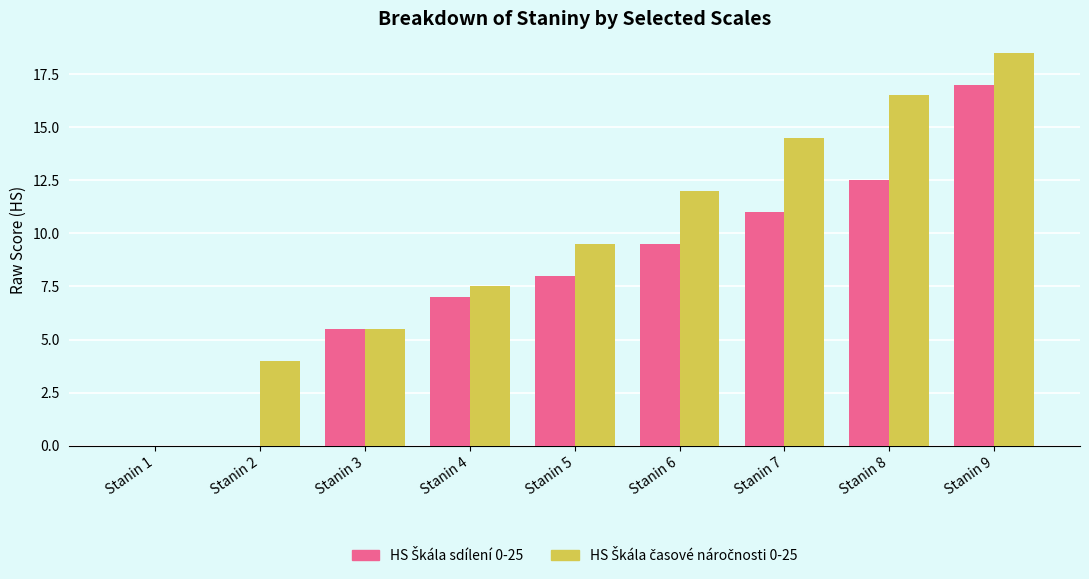

What is the sum of all HS Škála časové náročnosti 0-25 values?

88.0